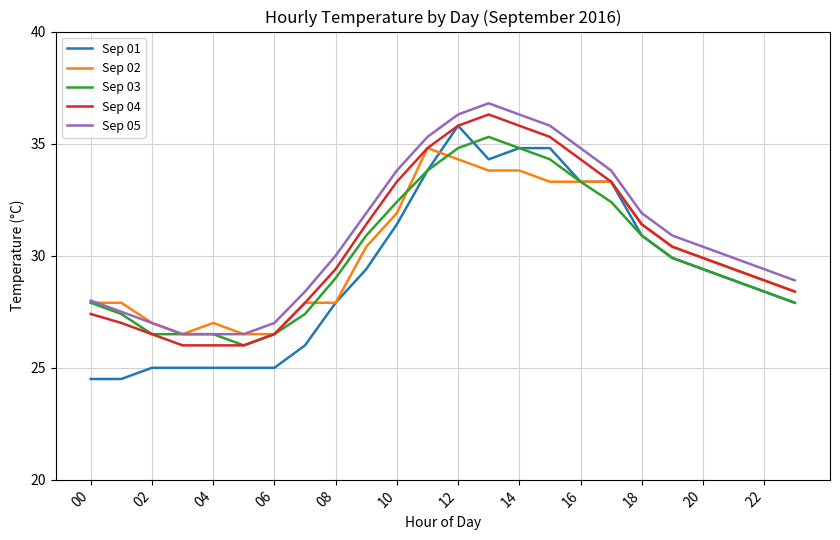

Which series has the largest range (max minus min)?

Sep 01